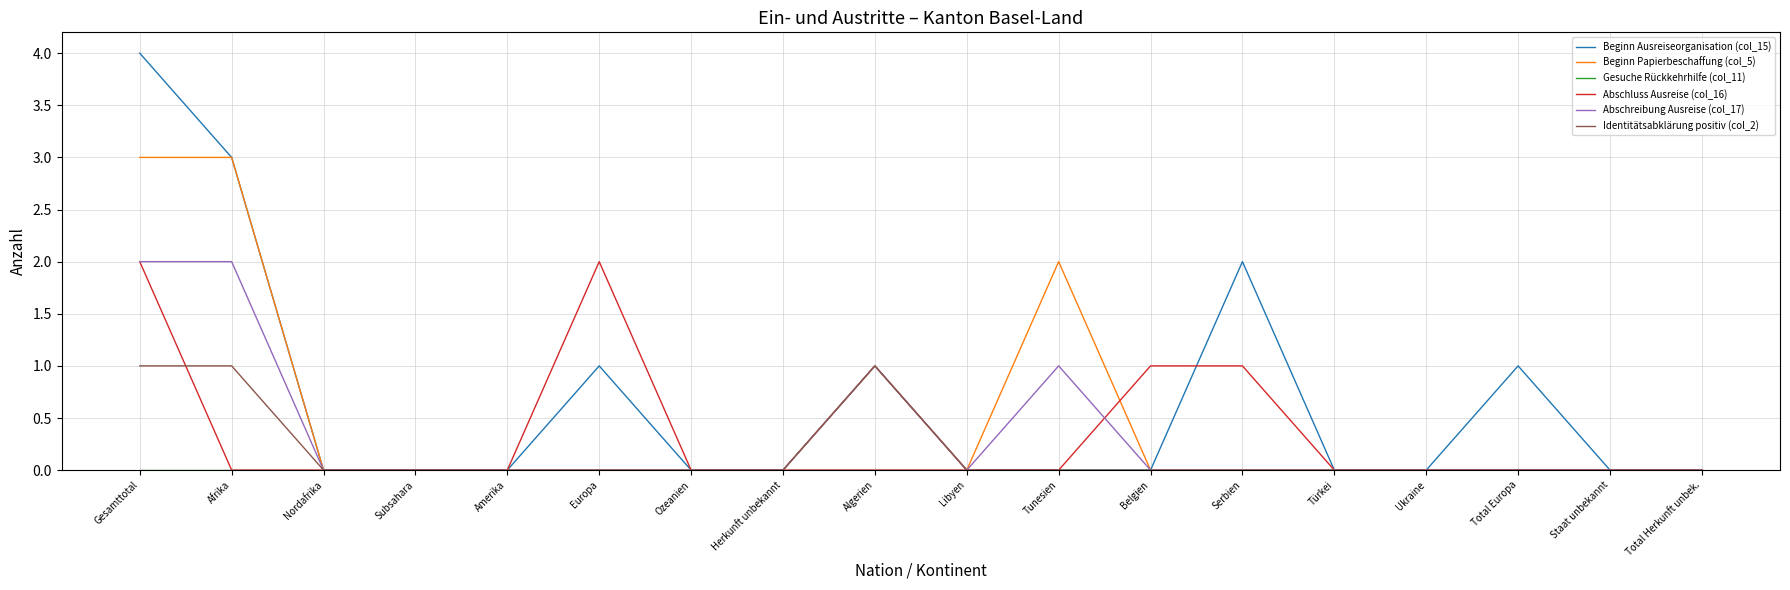

At which category is the sum across all series the highest?

Gesamttotal